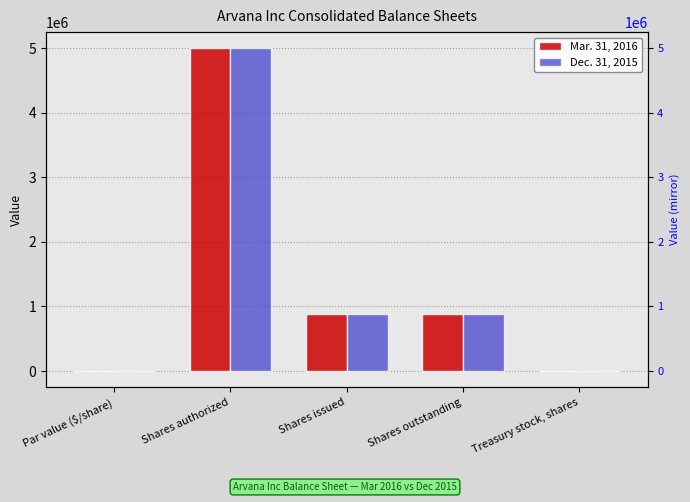

Reading left to right, extract all data points from this chart.

Mar. 31, 2016: Par value ($/share)=0.0	Shares authorized=5000000.0	Shares issued=885130.0	Shares outstanding=885130.0	Treasury stock, shares=-3336.0
Dec. 31, 2015: Par value ($/share)=0.0	Shares authorized=5000000.0	Shares issued=885130.0	Shares outstanding=885130.0	Treasury stock, shares=-3336.0